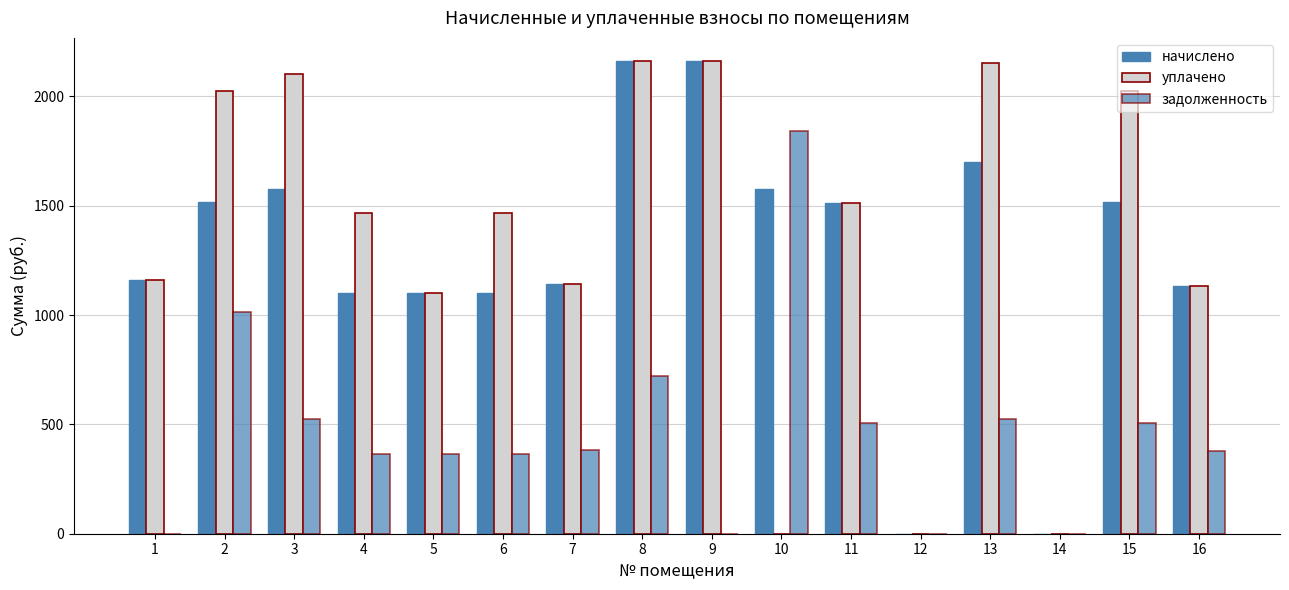

What is the sum of the начислено values at 4 and 15?

2617.5